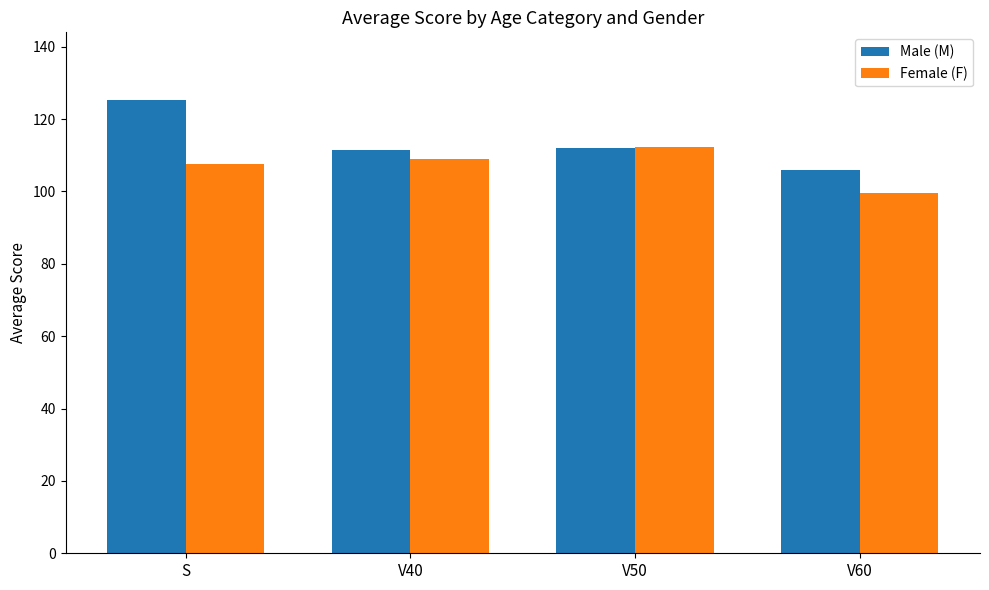

Rank the series at S from highest to lowest value.

Male (M), Female (F)